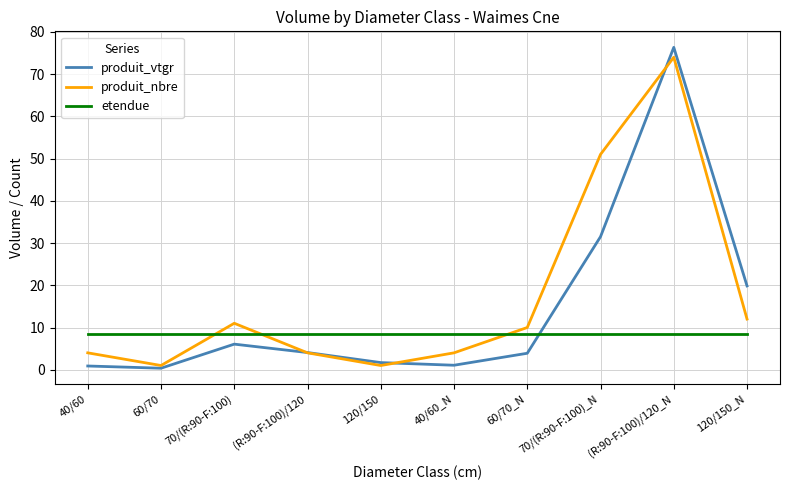

Which series changed the most between 70/(R:90-F:100)_N and (R:90-F:100)/120_N?

produit_vtgr